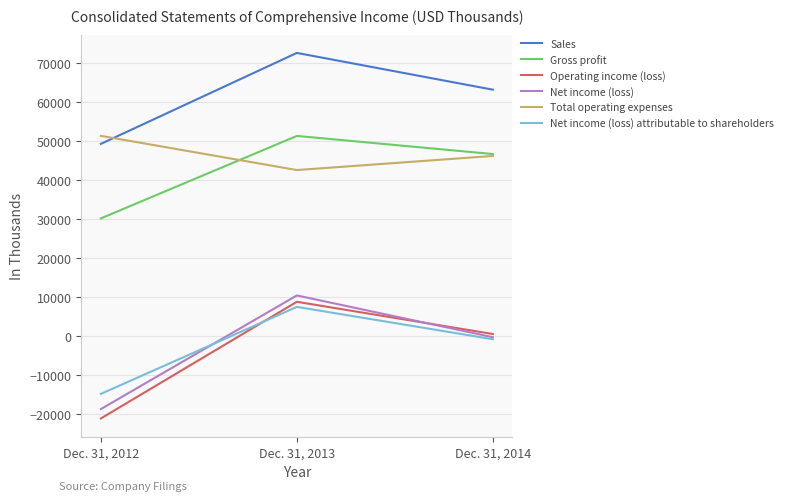

Between Dec. 31, 2013 and Dec. 31, 2014, which series saw the biggest shift?

Net income (loss)